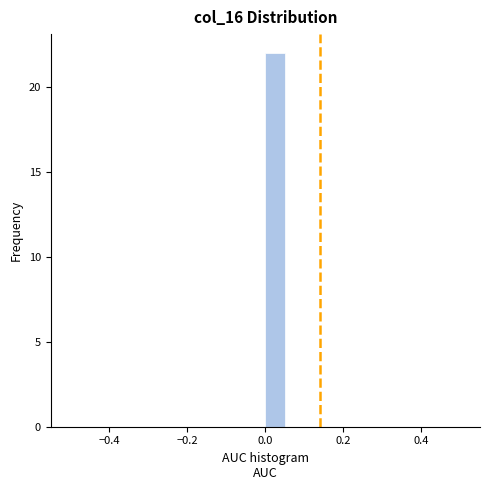

Around what value on the x-axis is the tallest bar? Give the approximate position of its centre, as read against the axis.

0.02